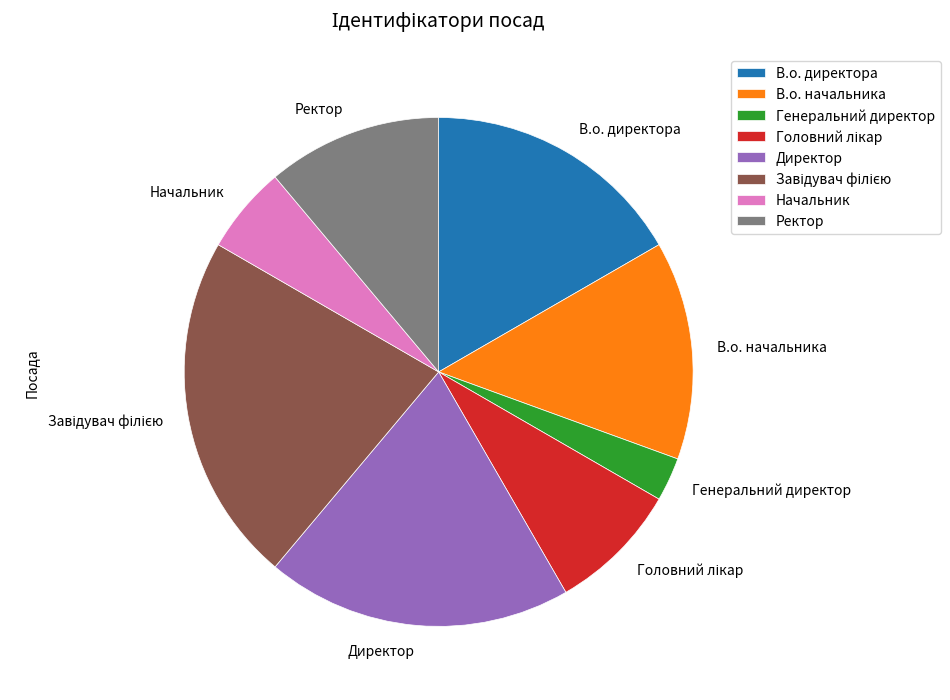

Is the sum of В.о. начальника and В.о. директора greater than half?

No